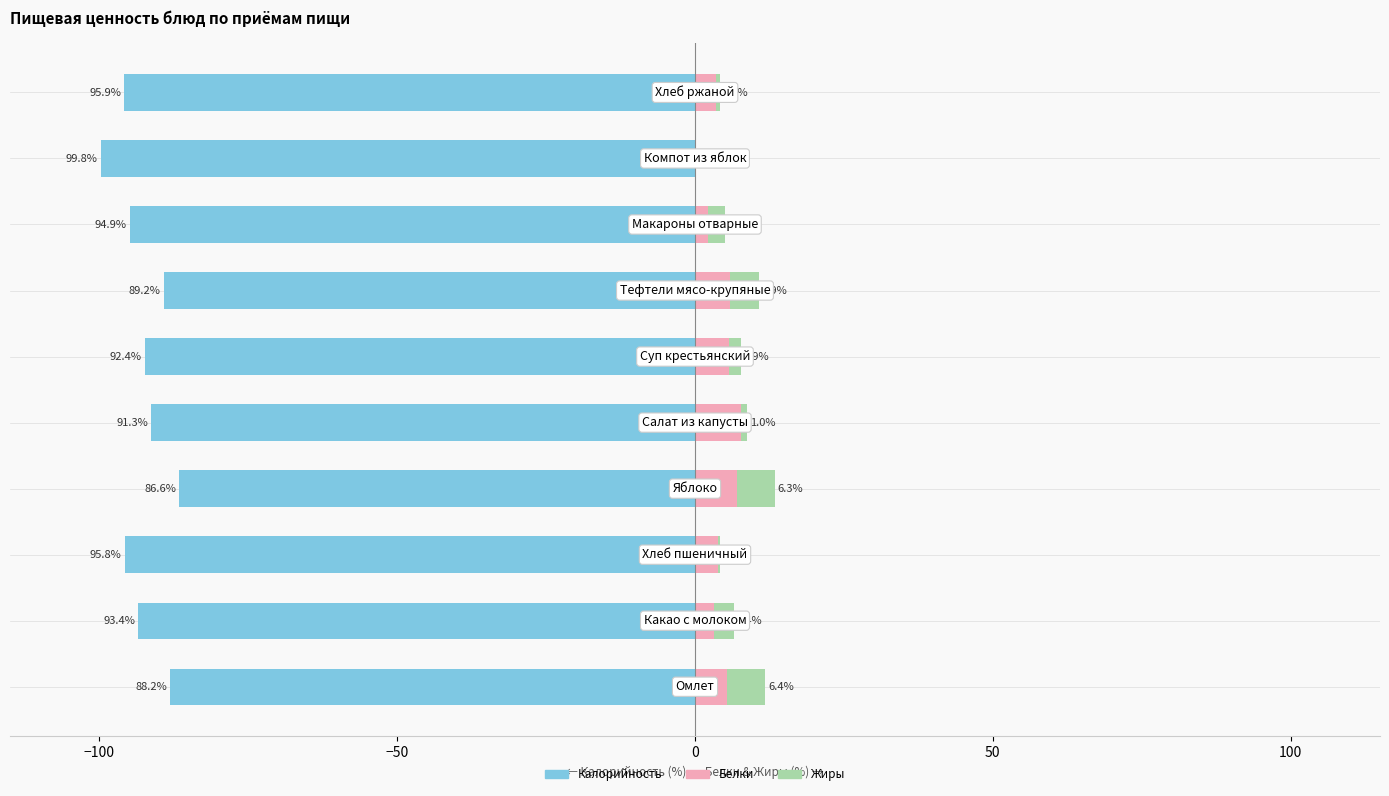

At −150, list the series in order from smallest to largest.

Калорийность, Белки, Жиры